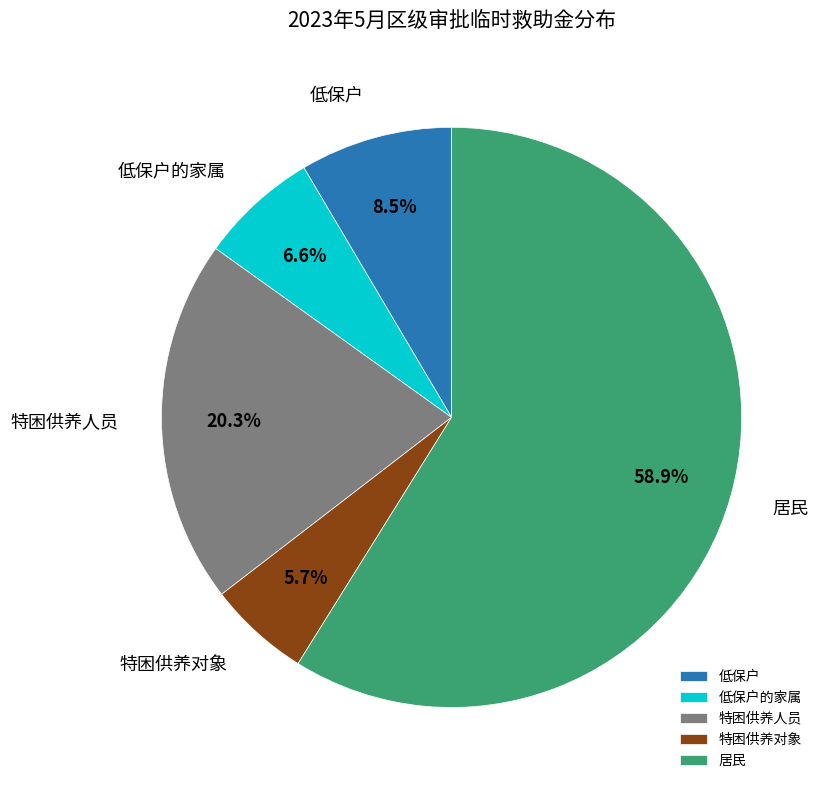

How much of the chart is everything except 特困供养人员?

79.7%